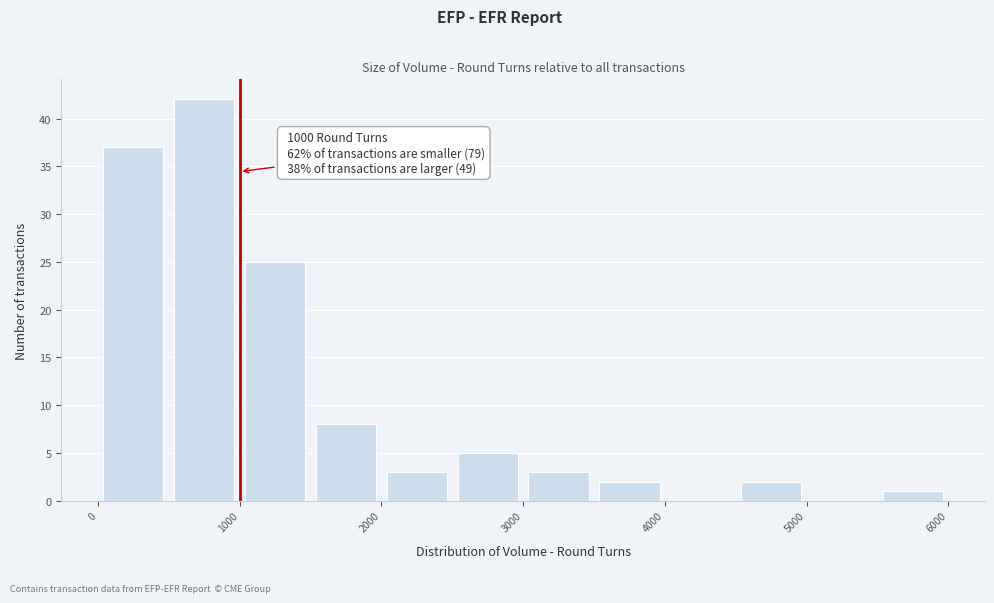

Which range on the x-axis has the tallest bar?

500 to 1000